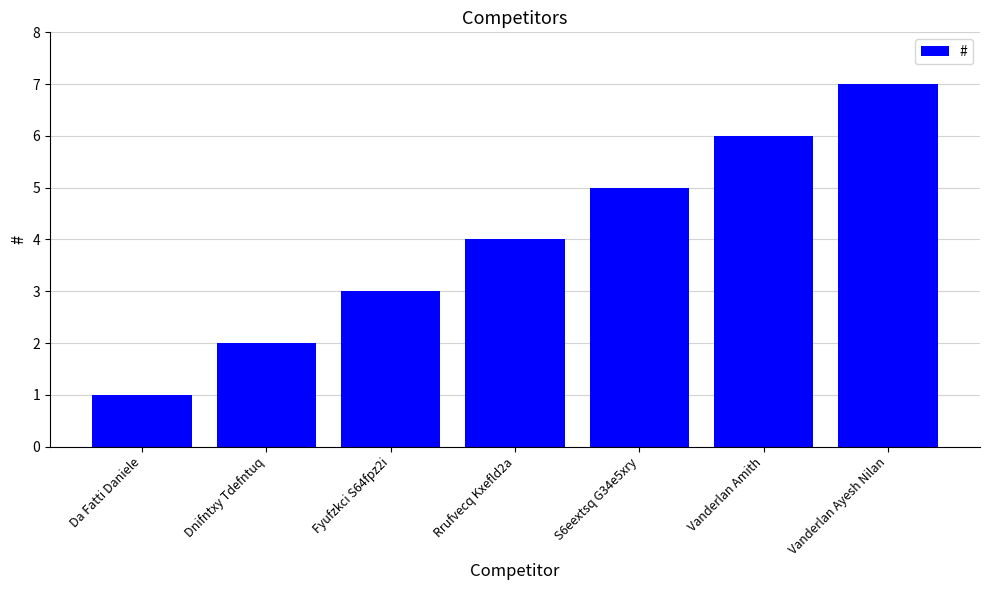

Is it true that the value at Fyufzkci S64fpz2i is 1?

False